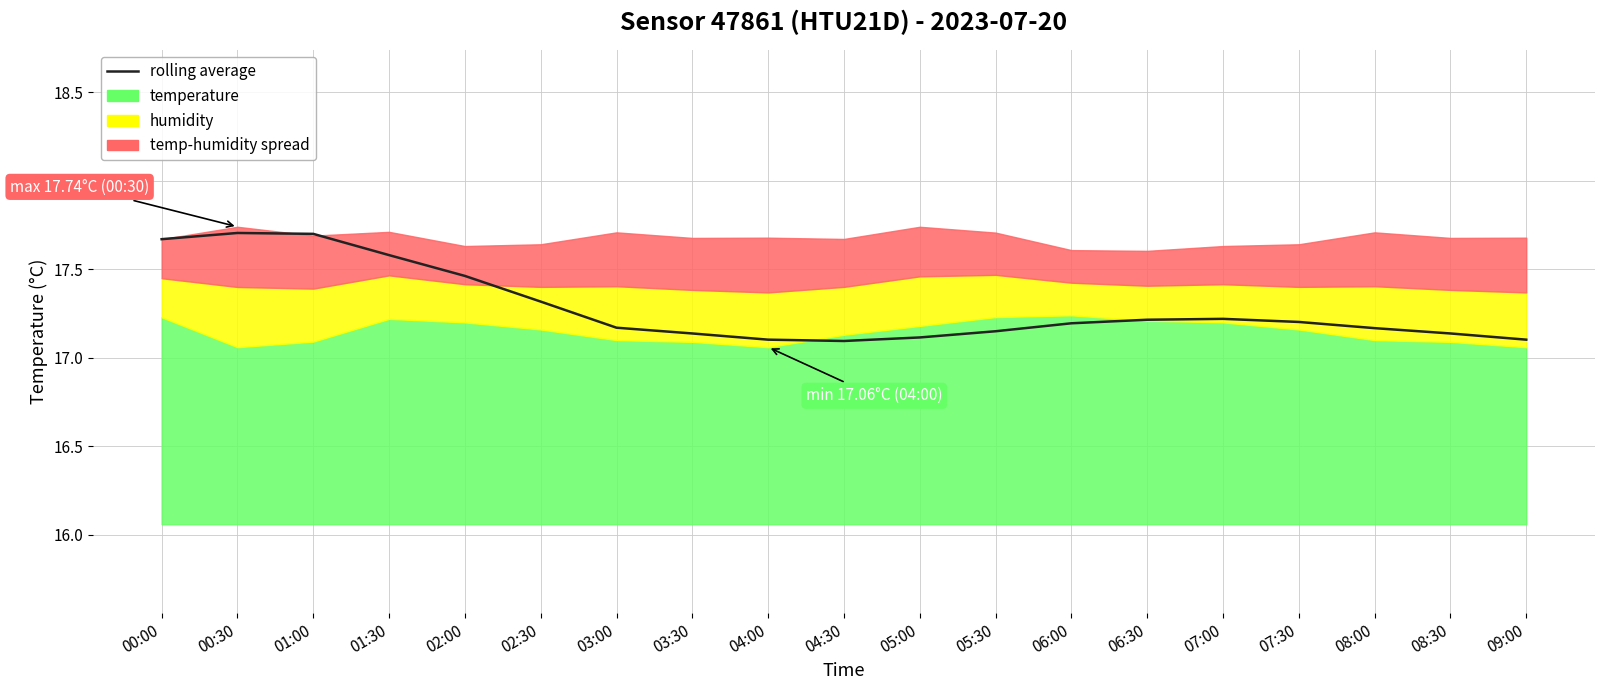

True or false: the data shows 17.1 at 05:30.

True